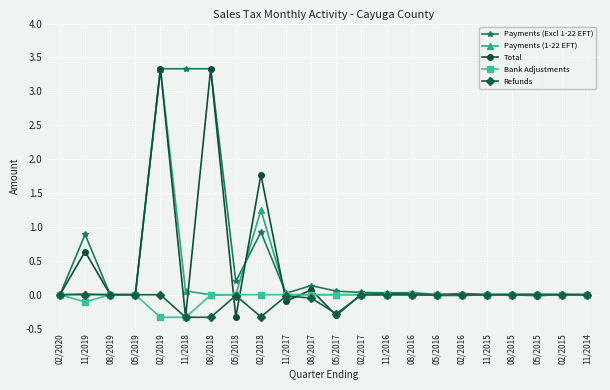

What is the label of the 13th point from the right?

11/2017